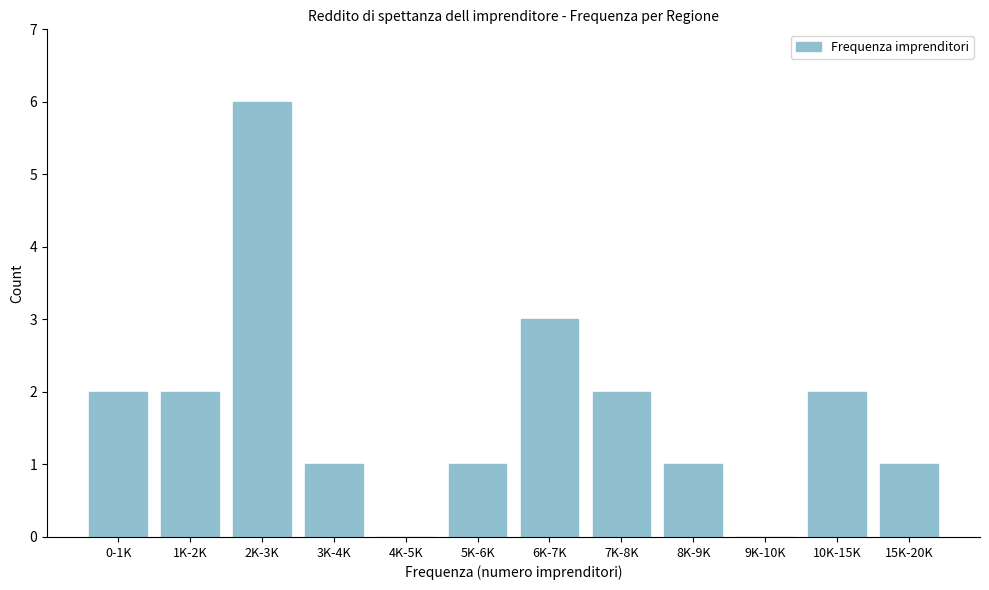

Reading left to right, what are all the values shown in this chart?

0-1K=2	1K-2K=2	2K-3K=6	3K-4K=1	4K-5K=0	5K-6K=1	6K-7K=3	7K-8K=2	8K-9K=1	9K-10K=0	10K-15K=2	15K-20K=1